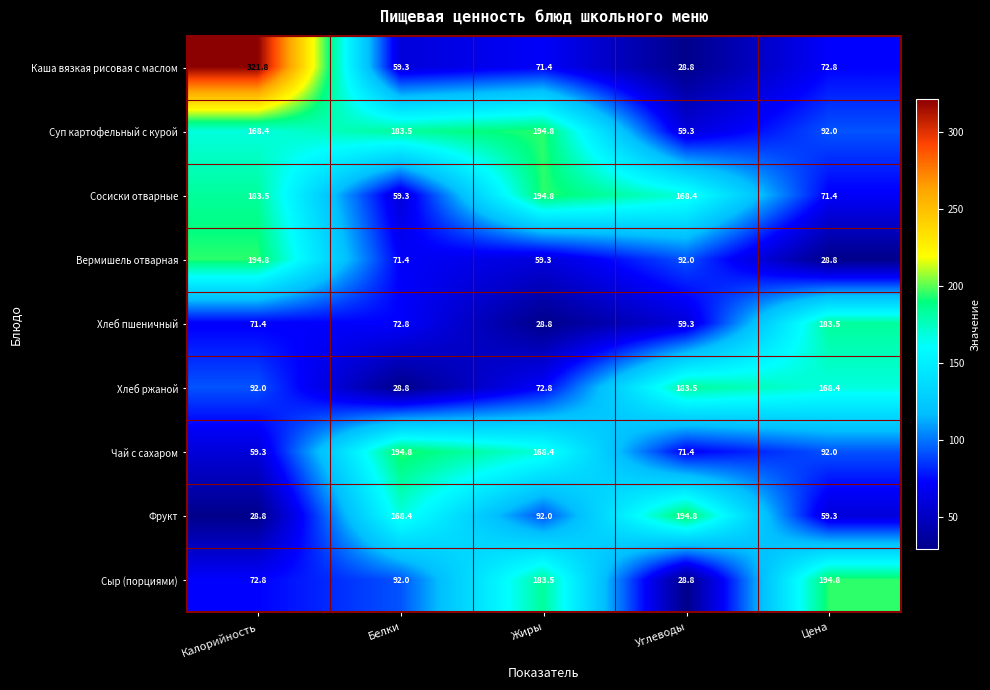

Is it true that Каша вязкая рисовая с маслом equals 100.5 at Белки?

False